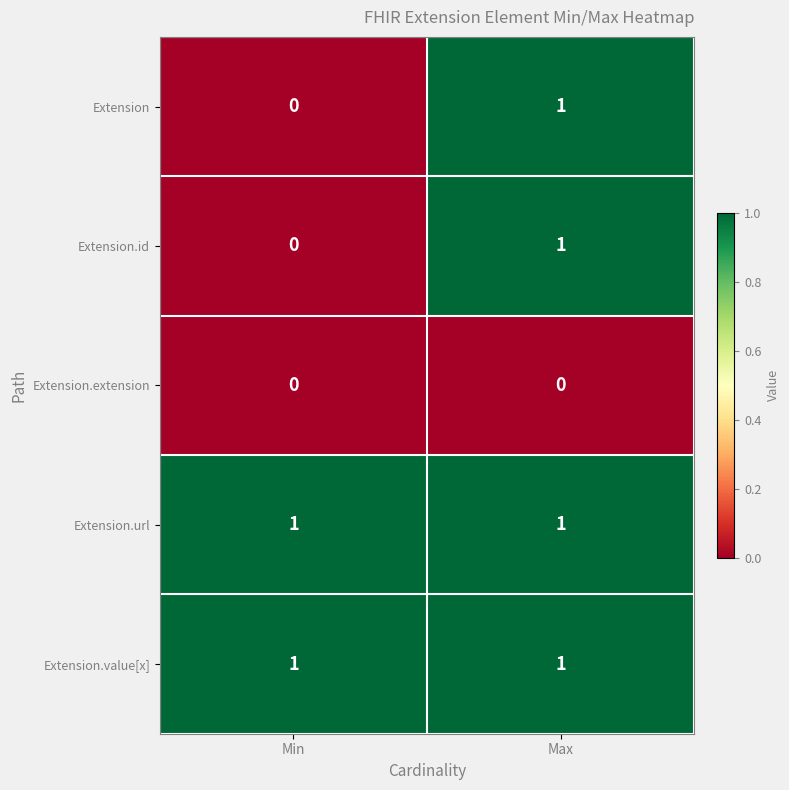

Where is Extension nearest to the value 0?

Min